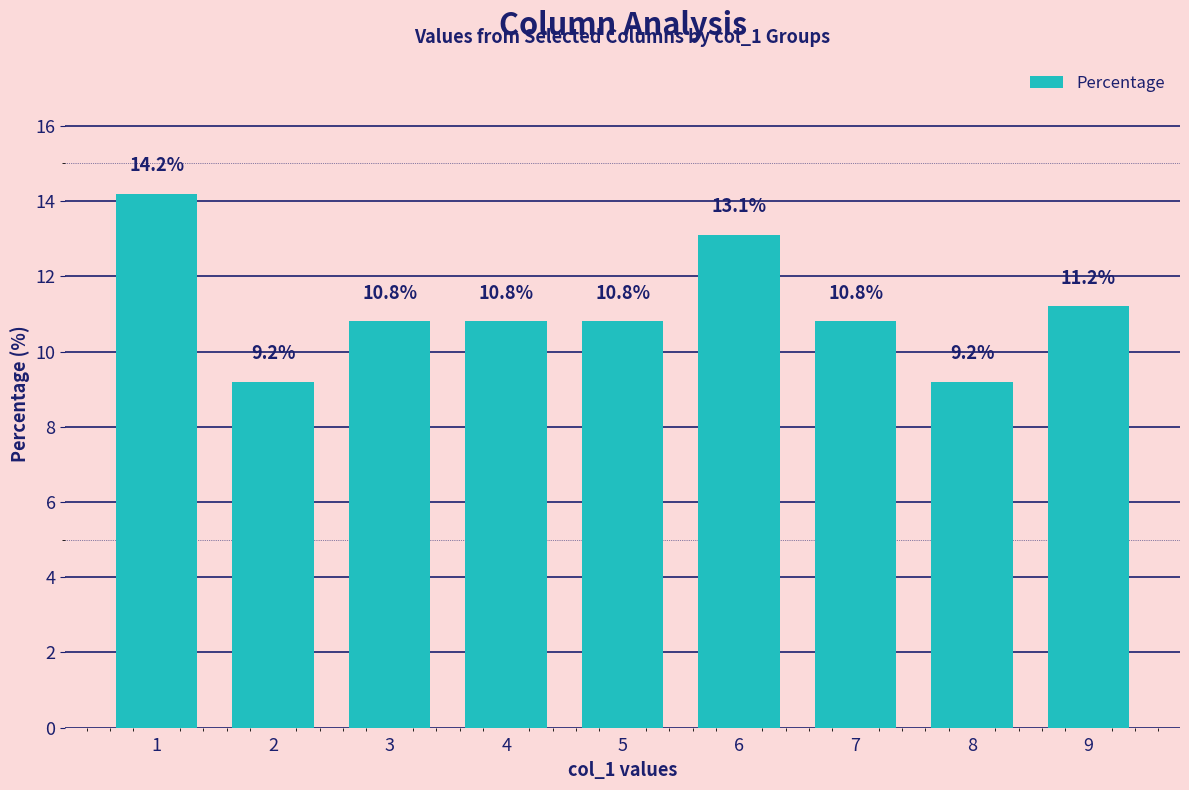

Read the value at 9.

11.2